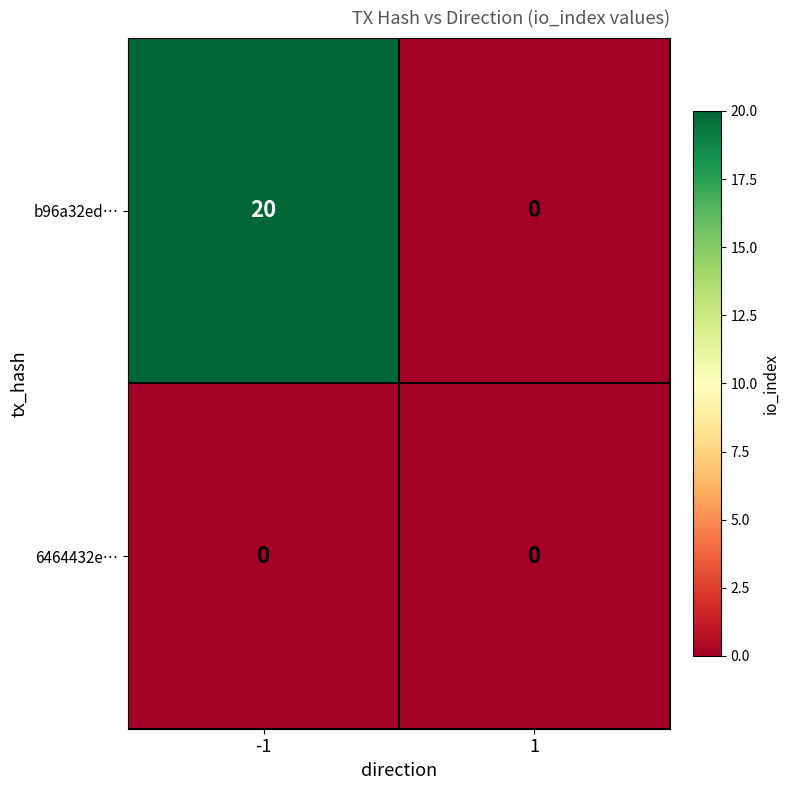

What is the difference between the b96a32ed… values at -1 and 1?

20